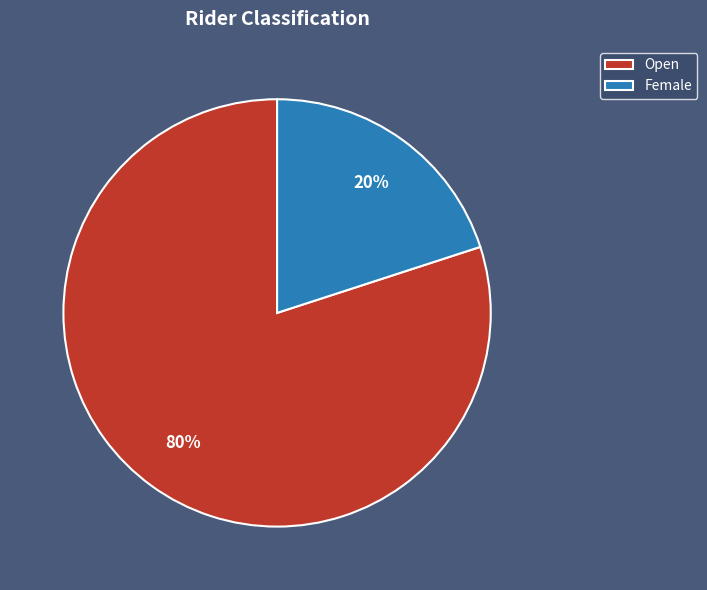

Count the number of slices in the pie.

2